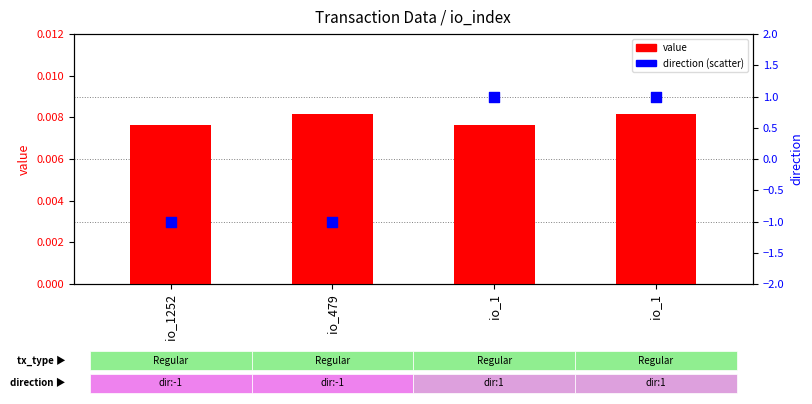

At which category is the sum across all series the highest?

io_1